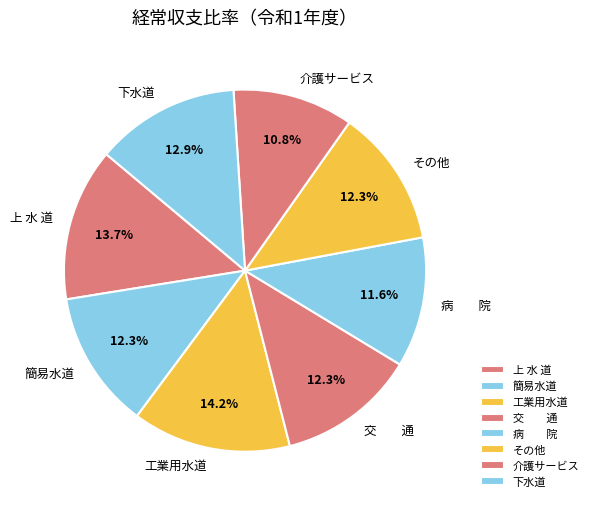

What is the ratio of the value at 上 水 道 to the value at 介護サービス?

1.3